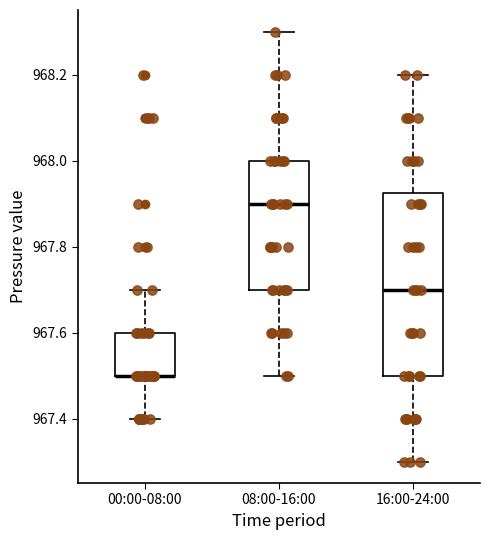

Which box is the tallest, from its lower edge to its upper edge?

16:00-24:00